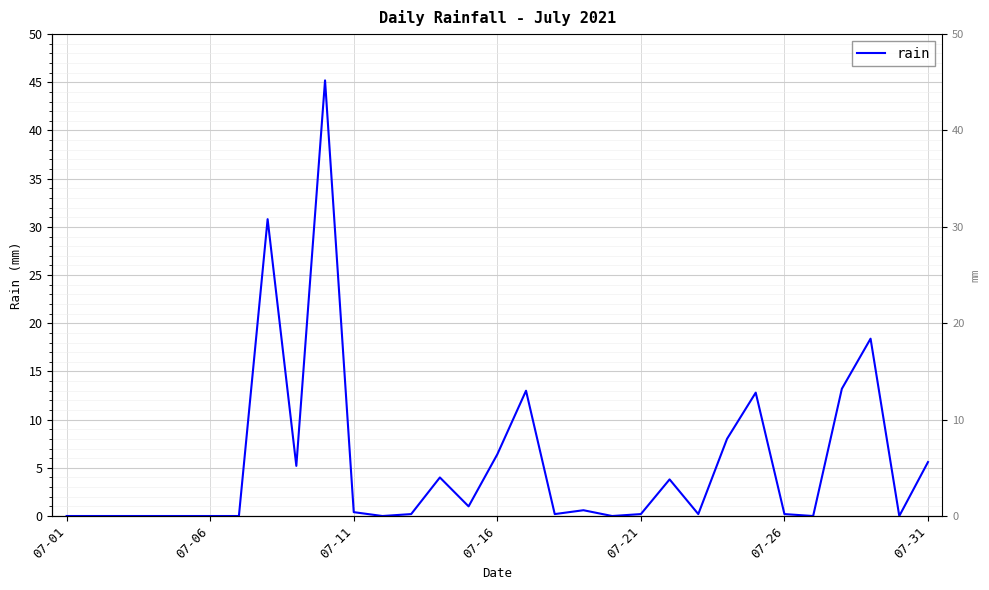

Which label corresponds to the smallest value in the chart?

07-01